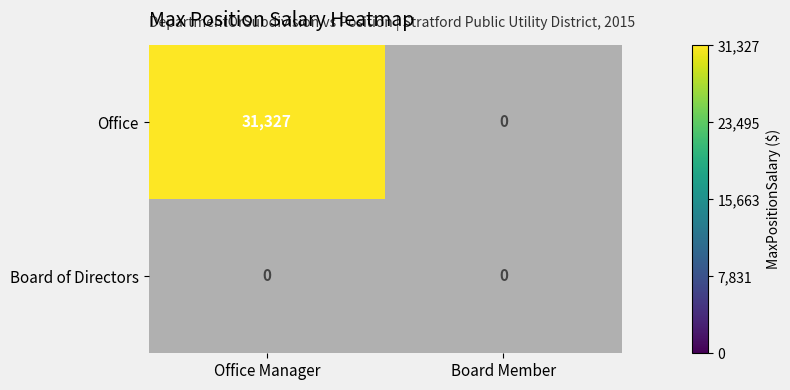

The value of Office at 2 is -18841. True or false?

False